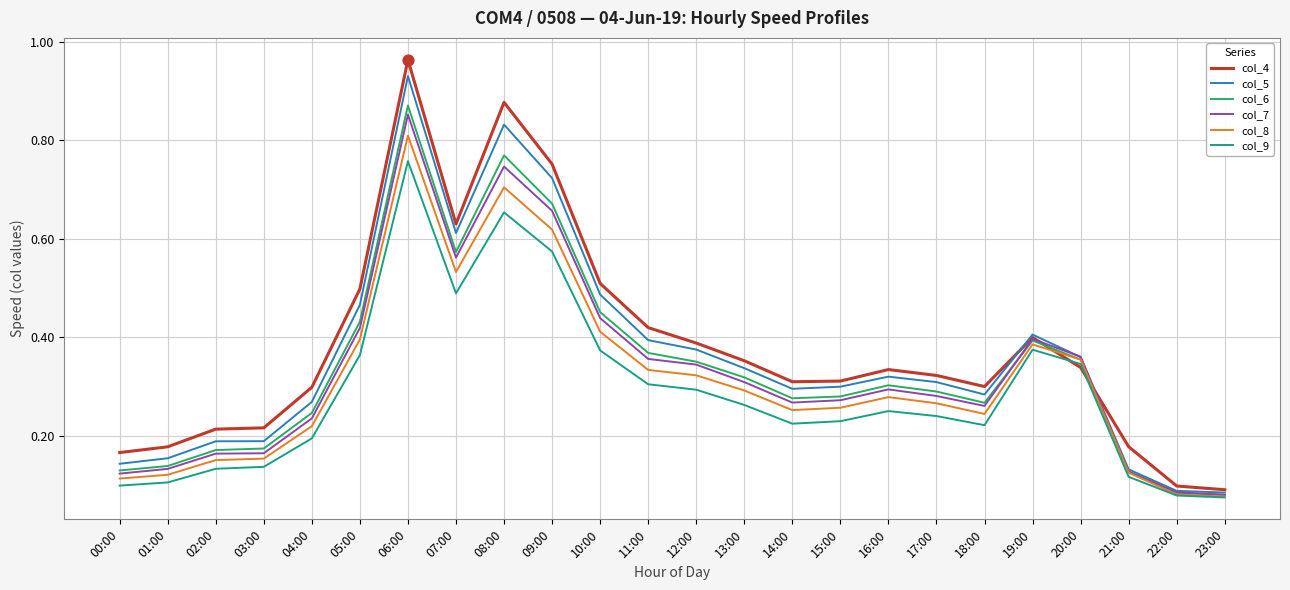

Between 07:00 and 16:00, which series saw the biggest shift?

col_4